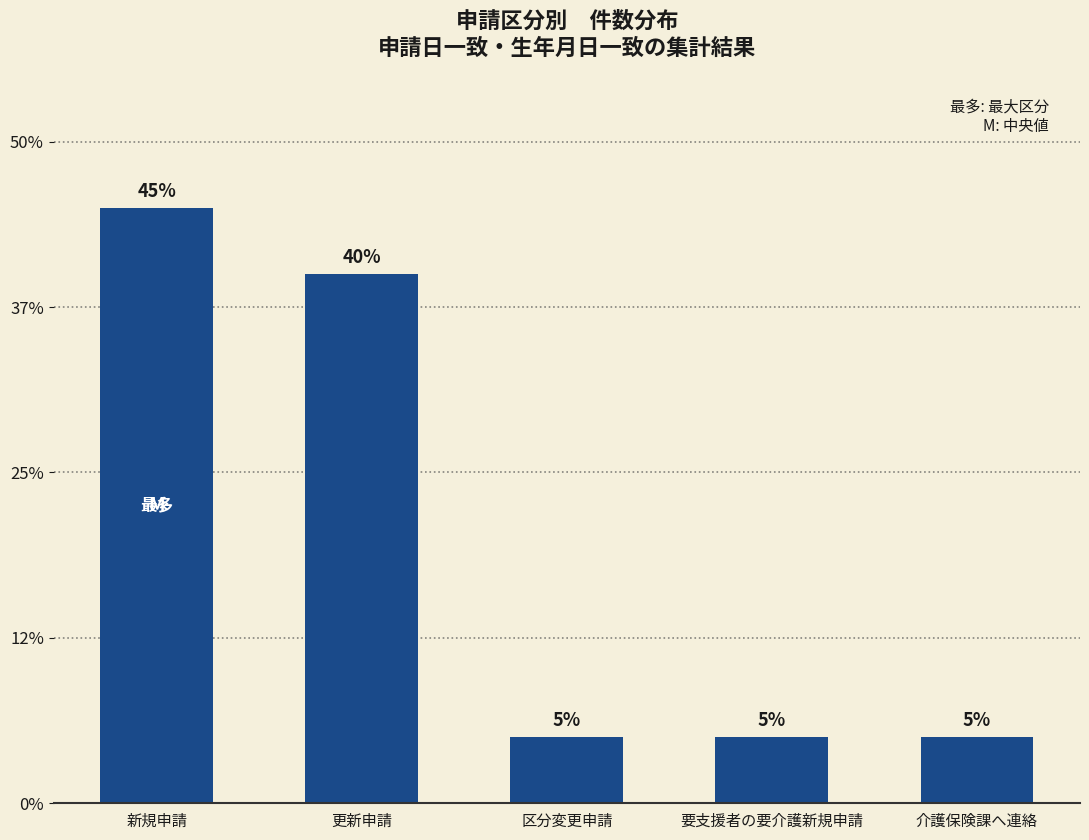

Are the bars horizontal?

No